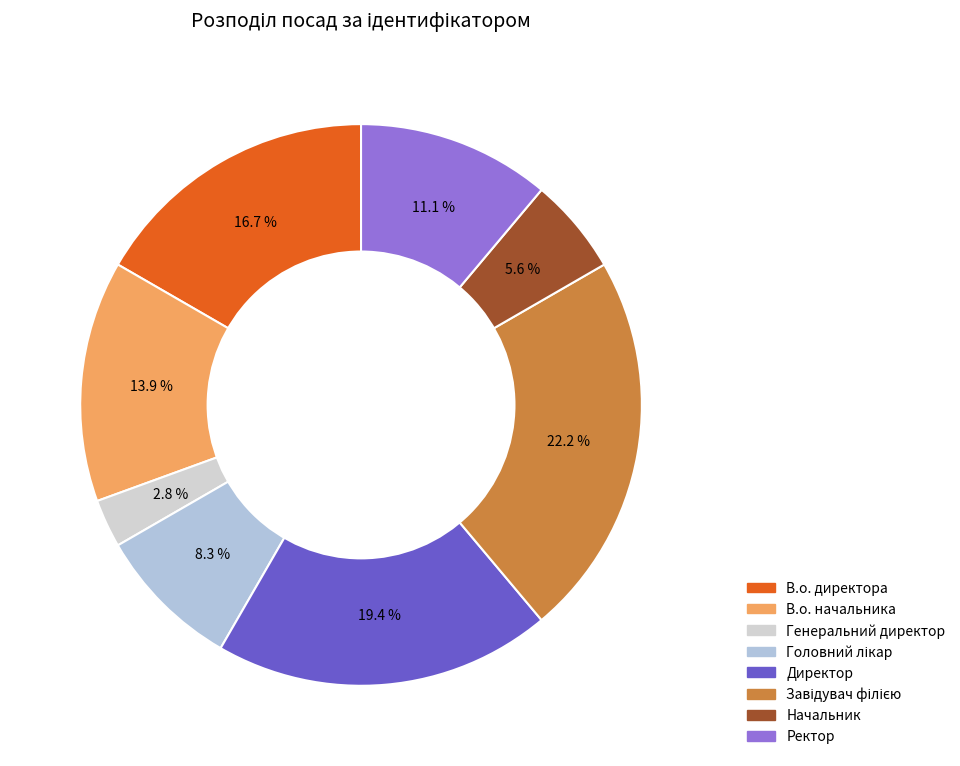

Is there any slice that represents more than half of the pie?

No